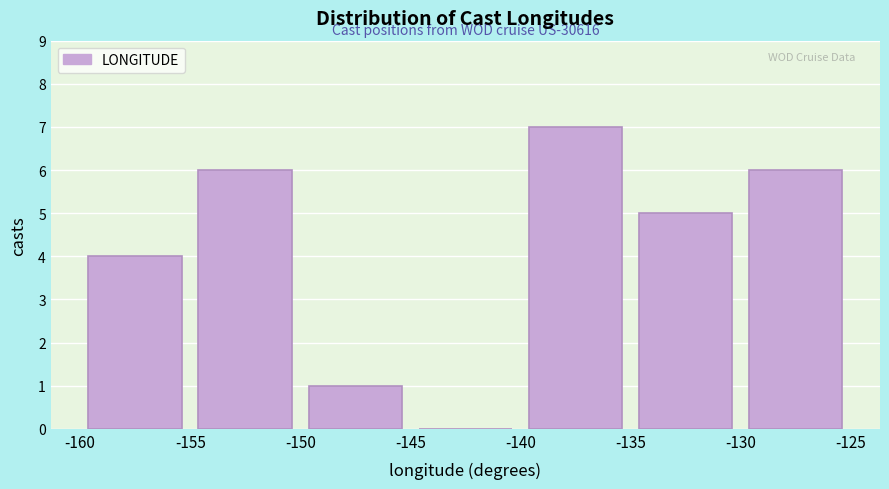

Which range on the x-axis has the tallest bar?

-140 to -135